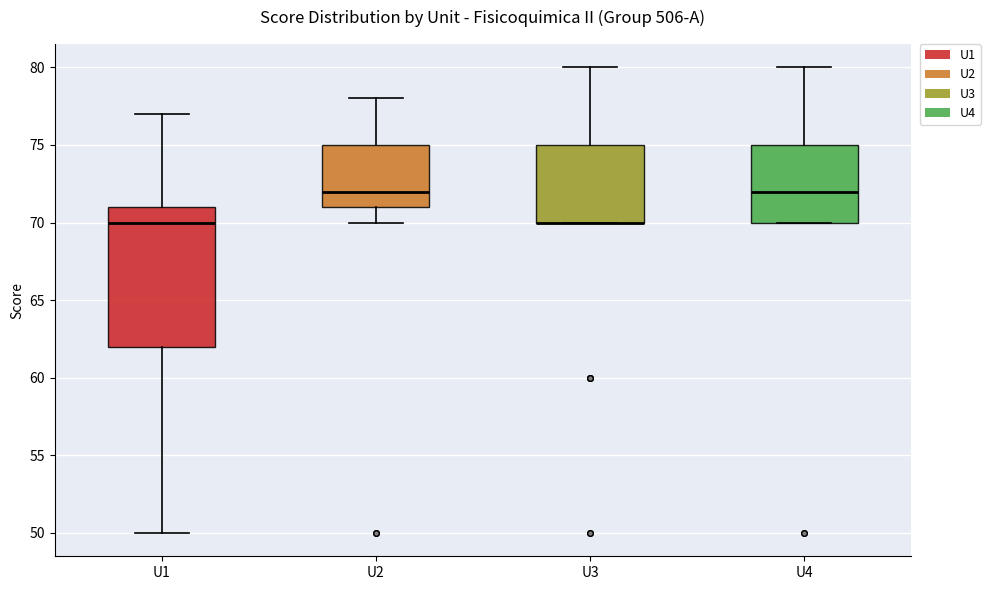

Which box is the tallest, from its lower edge to its upper edge?

U1